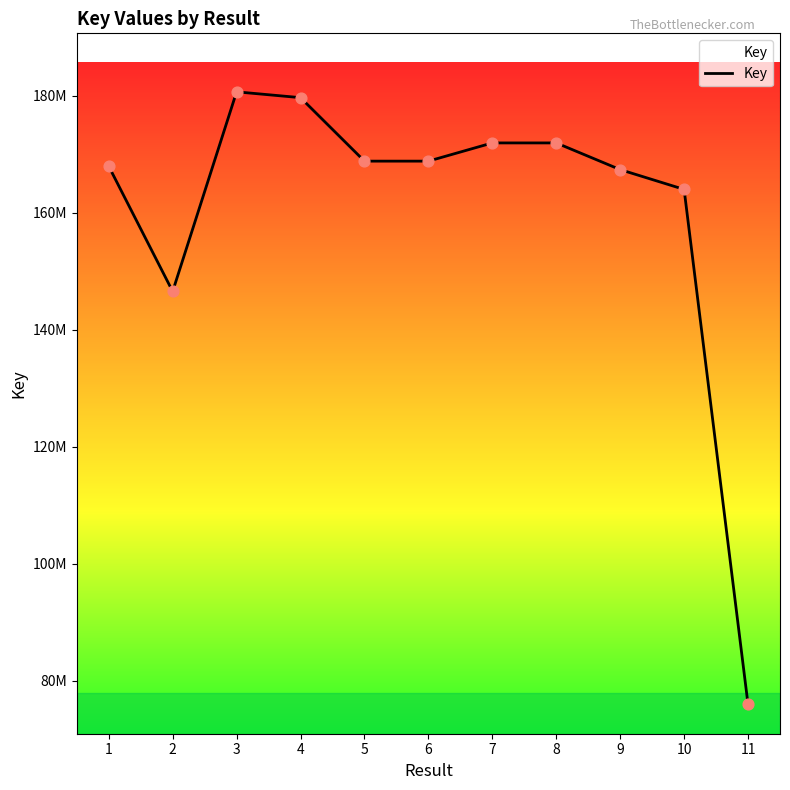

Approximately how many times larger is the value at 11 compared to 5?

0.4